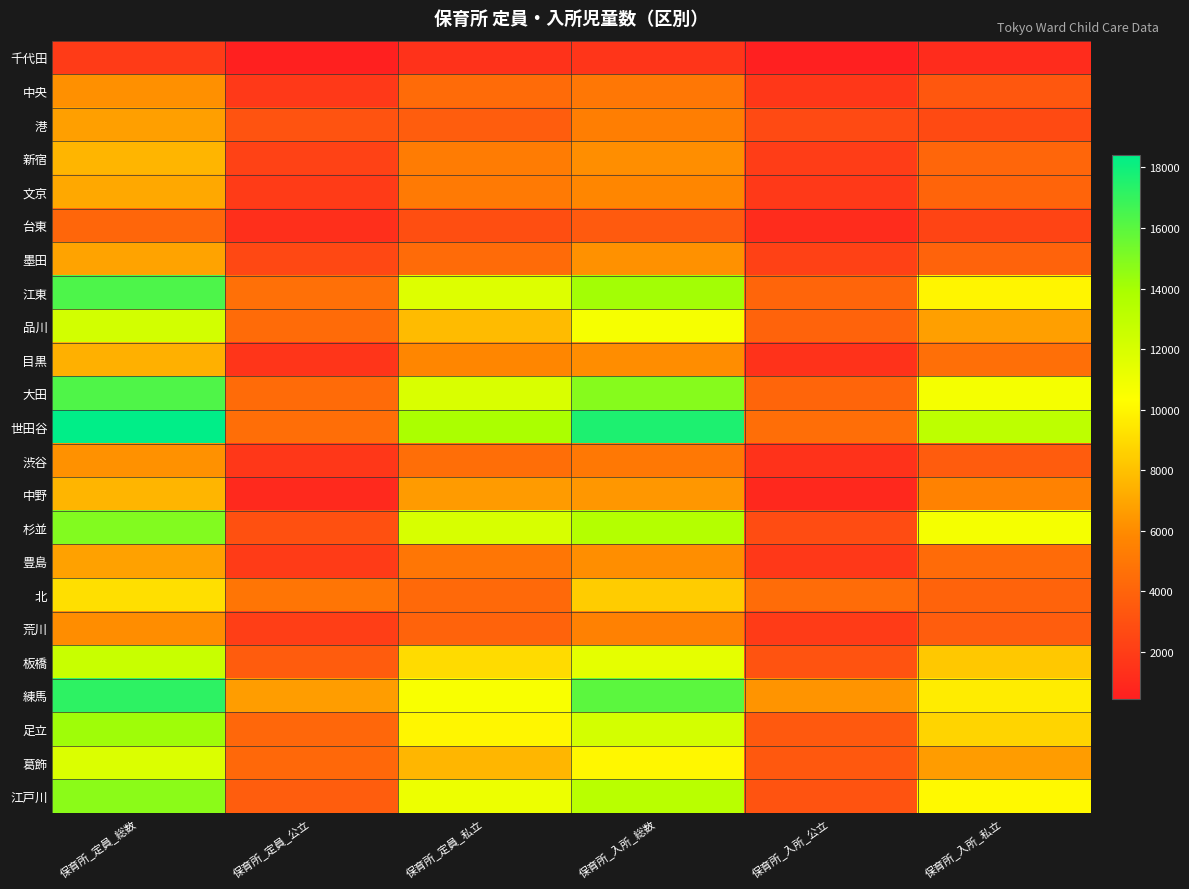

At how many categories does at least one series exceed 1770?

6